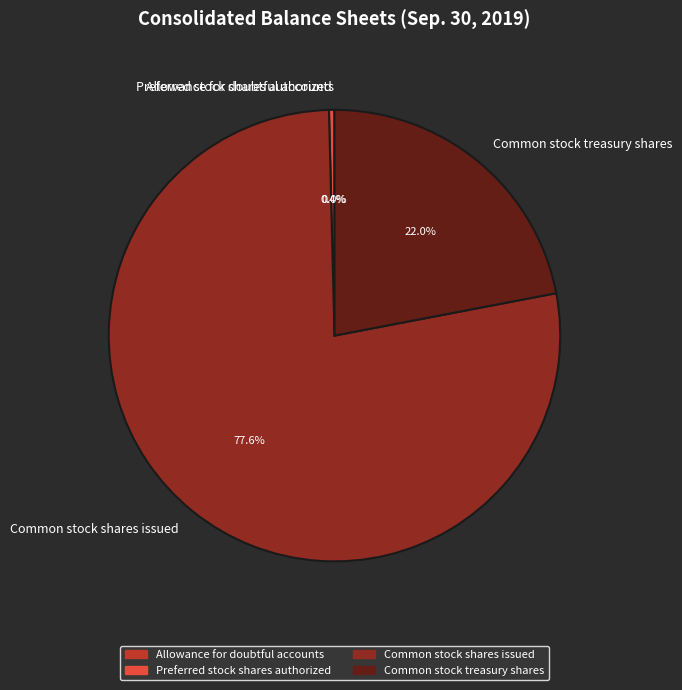

Approximately how many times larger is the value at Common stock shares issued compared to Common stock treasury shares?

3.5